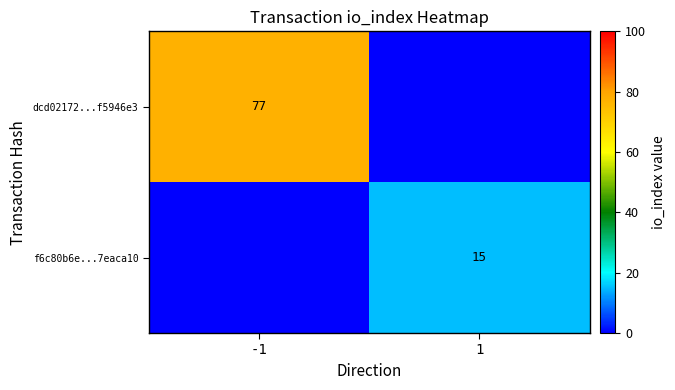

The f6c80b6e...7eaca10 series shows 7 at 1. True or false?

False